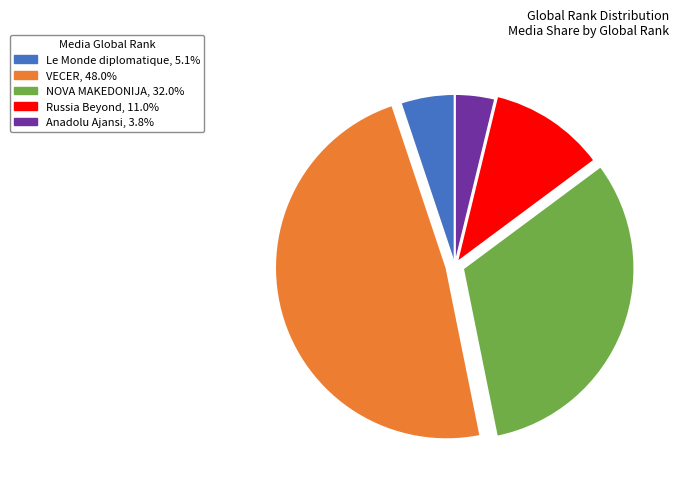

Rank the categories by value from lowest to highest.

Anadolu Ajansi, Le Monde diplomatique, Russia Beyond, NOVA MAKEDONIJA, VECER